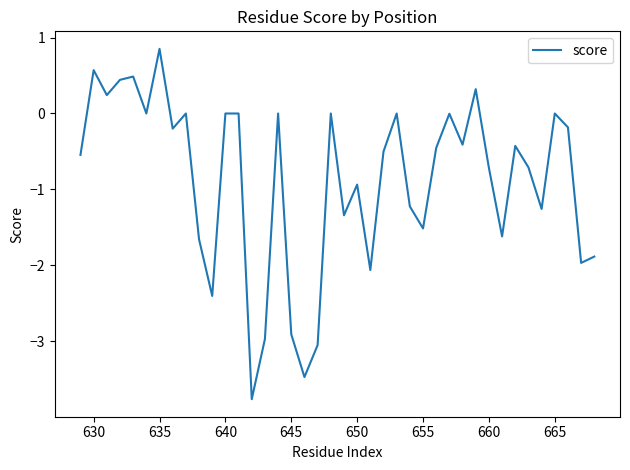

What is the difference between the maximum and second lowest values?

4.3